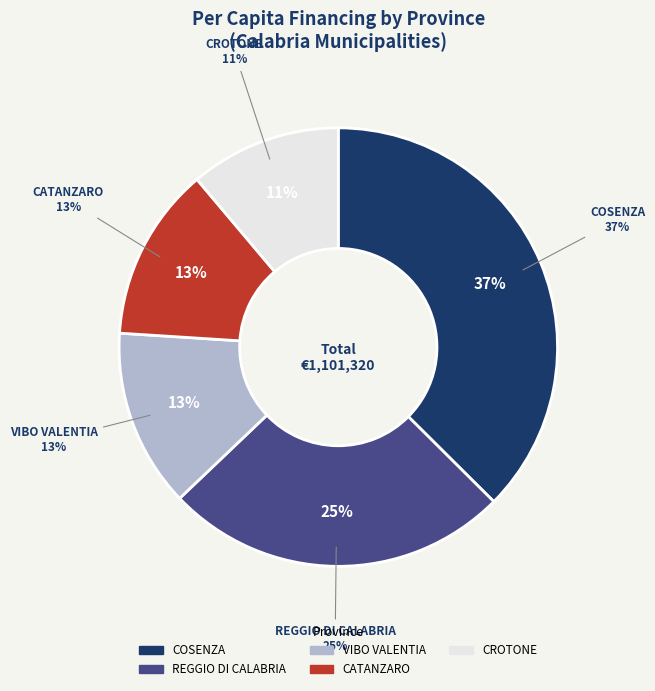

How many slices are in this pie chart?

5